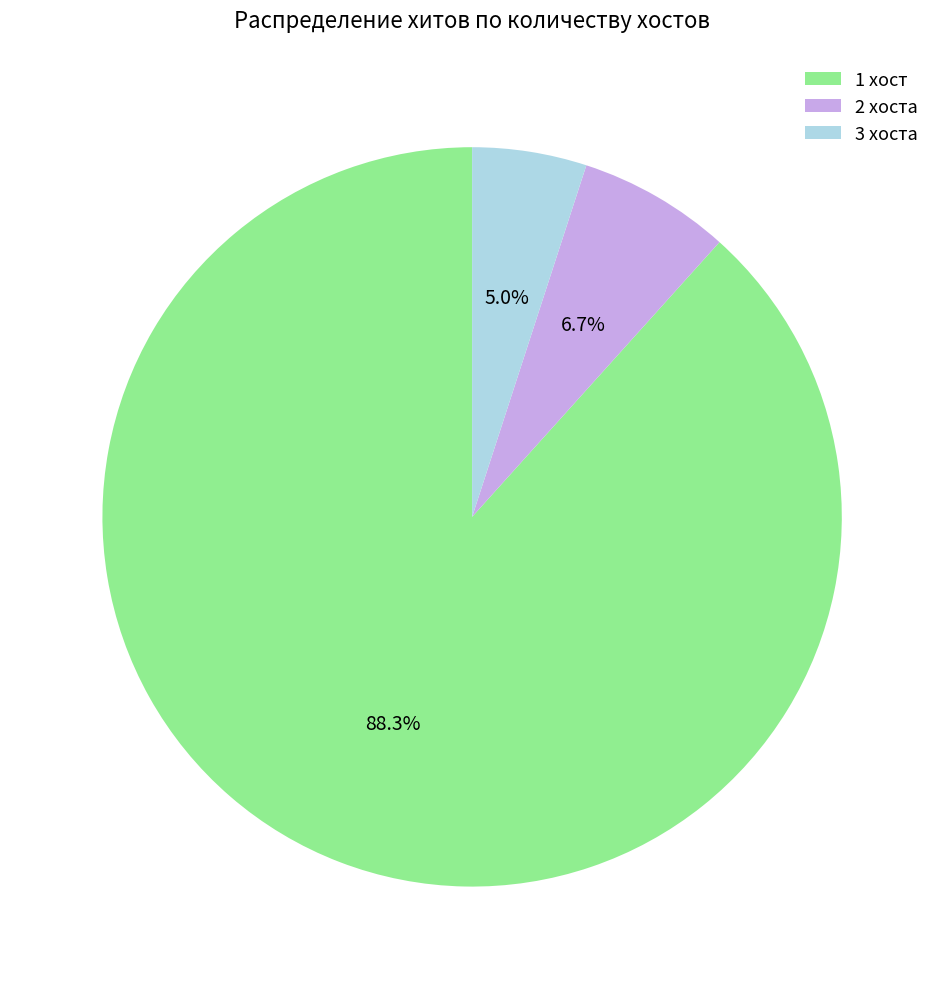

Which slice is the largest?

1 хост